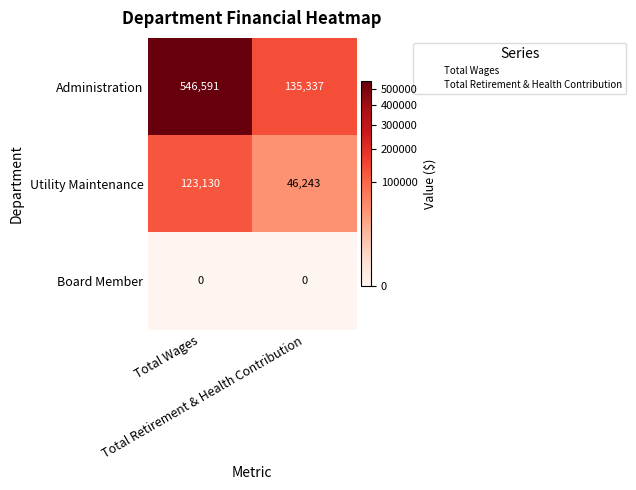

Which series changed the most between Total Wages and Total Retirement & Health Contribution?

Administration